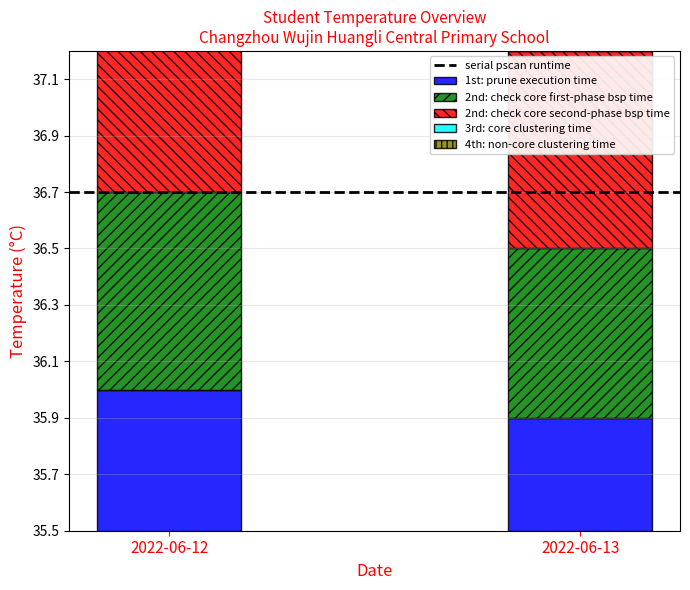

Is it true that serial pscan runtime equals 1.2 at 2022-06-13?

True